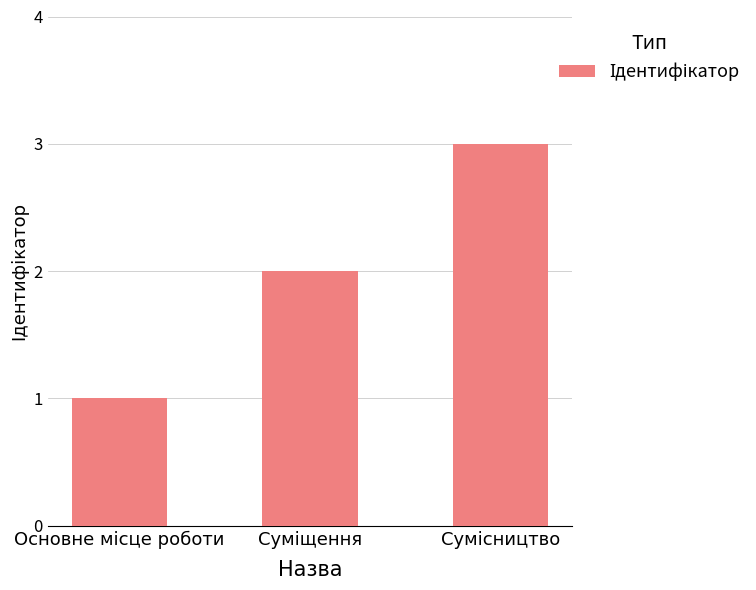

What is the sum of all values?

6